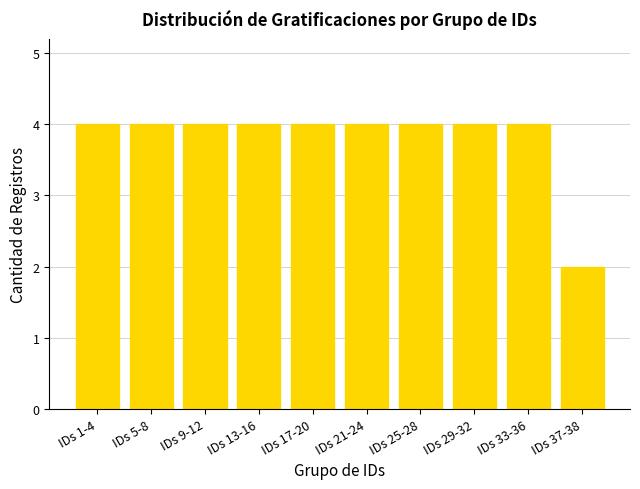

Count the values in the range 4 to 5.

9